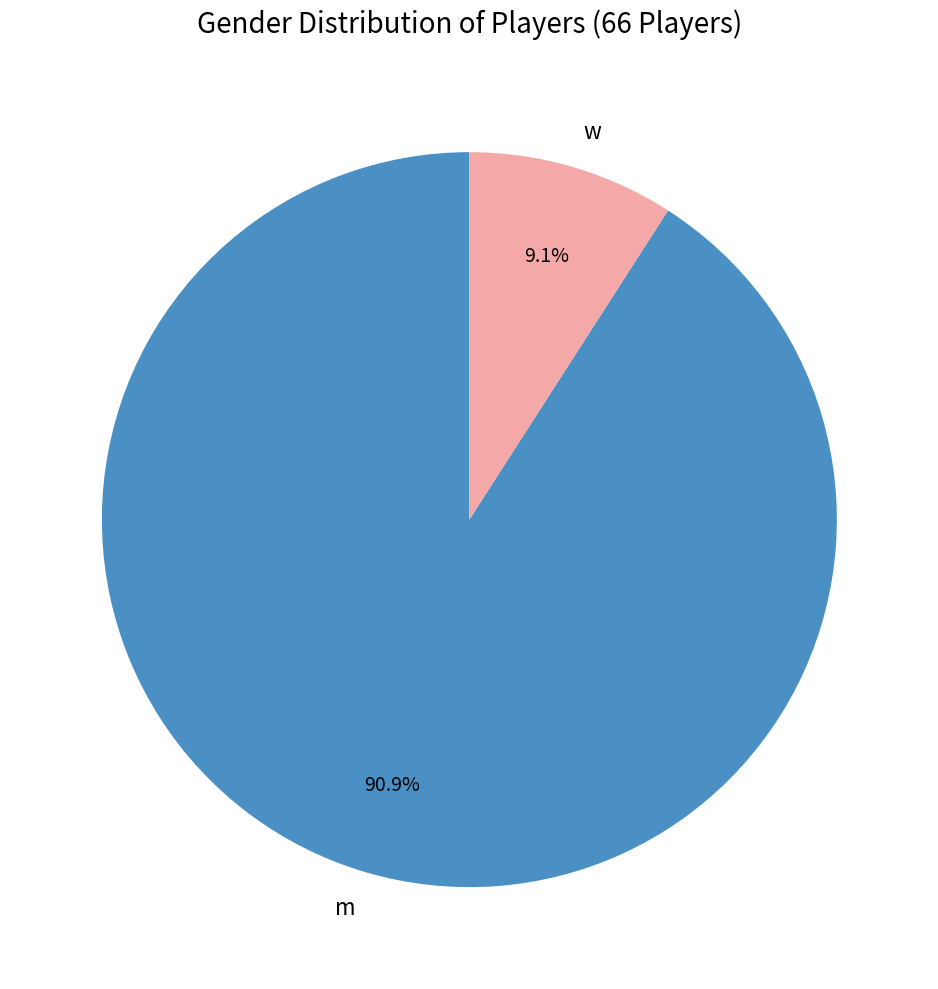

Does m represent more than half of the total?

Yes